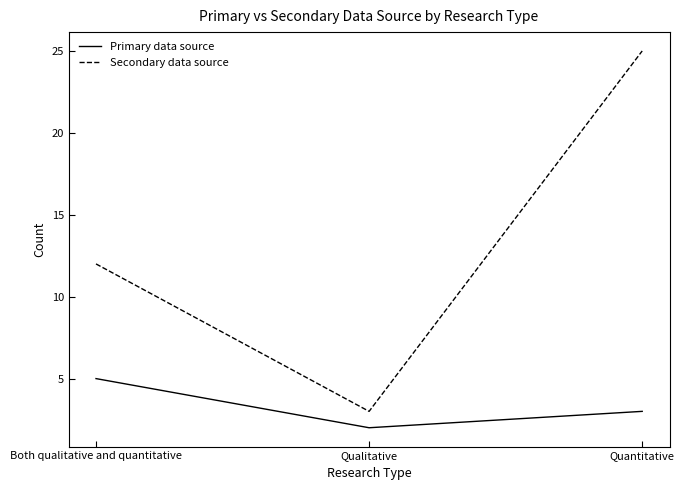

How many series are shown in this chart?

2